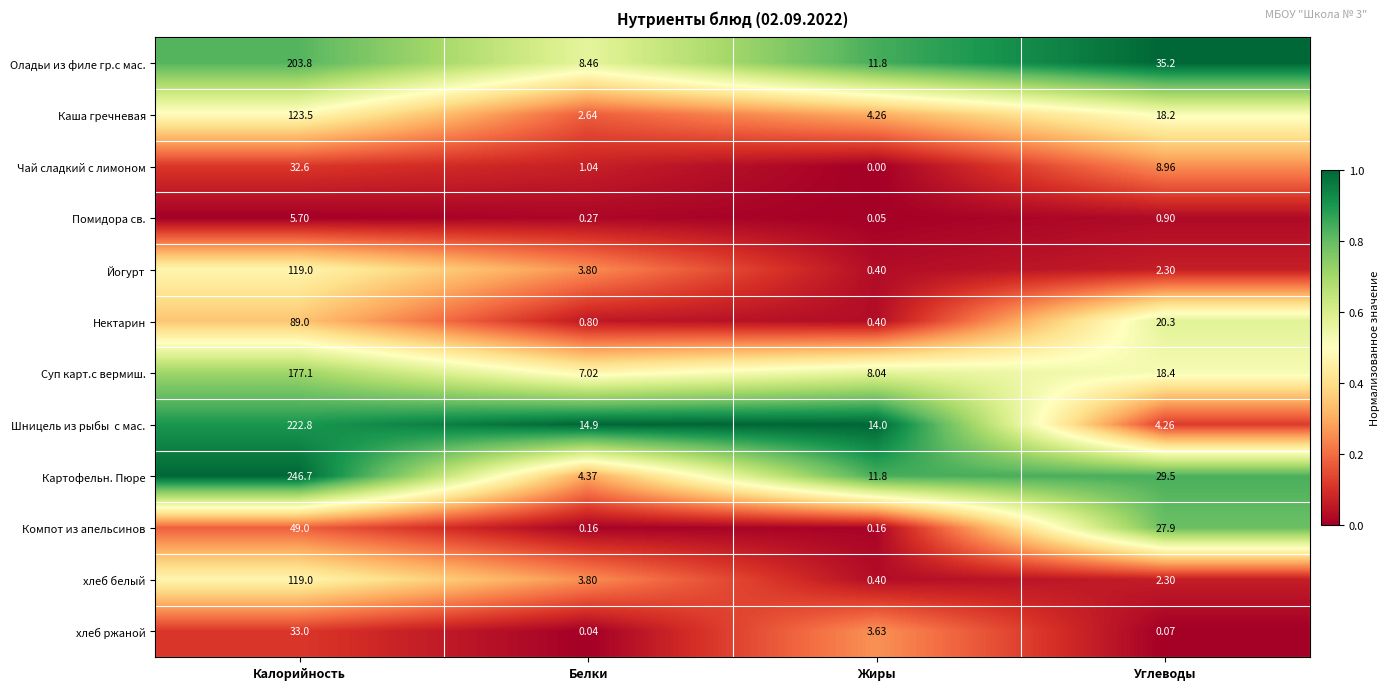

At which label is Оладьи из филе гр.с мас. closest to 106?

Углеводы